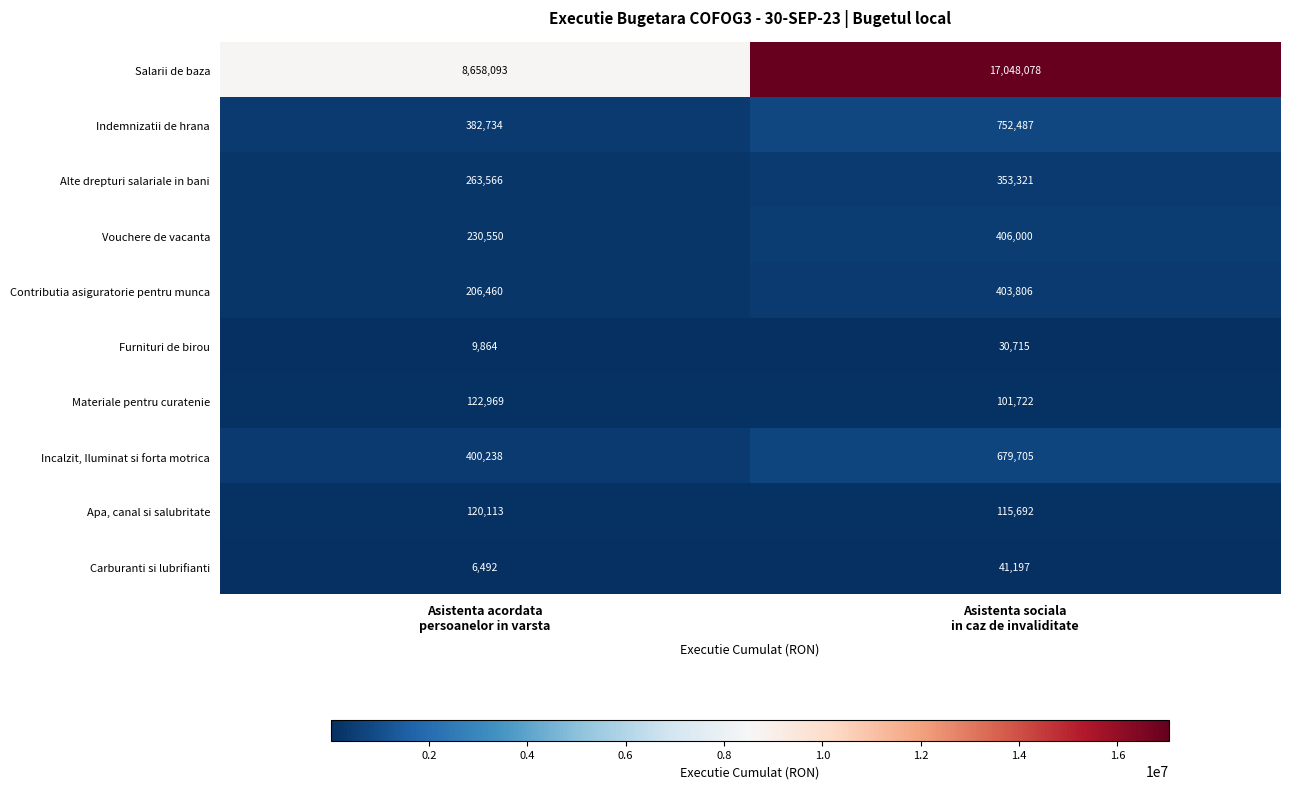

What is the difference between the maximum and minimum values in the Salarii de baza series?

8389985